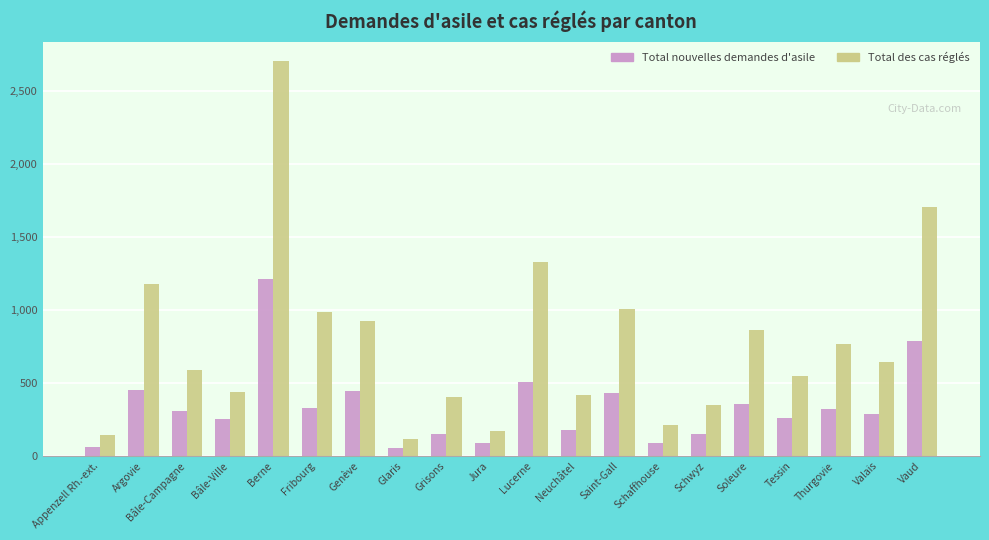

What is the difference between the highest and lowest values at Appenzell Rh.-ext.?

84